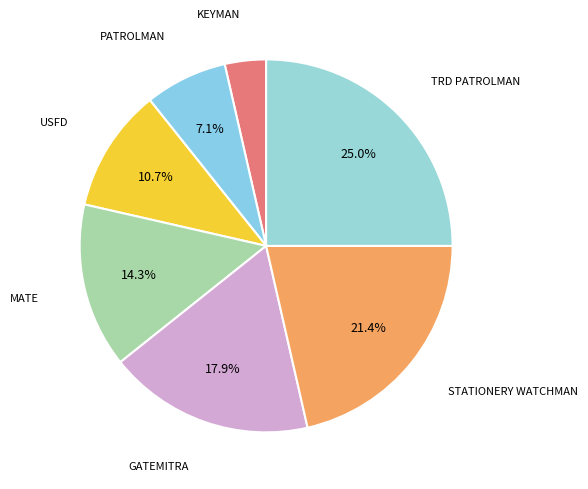

To the nearest percent, what is the difference between the MATE and TRD PATROLMAN slice percentages?

11%